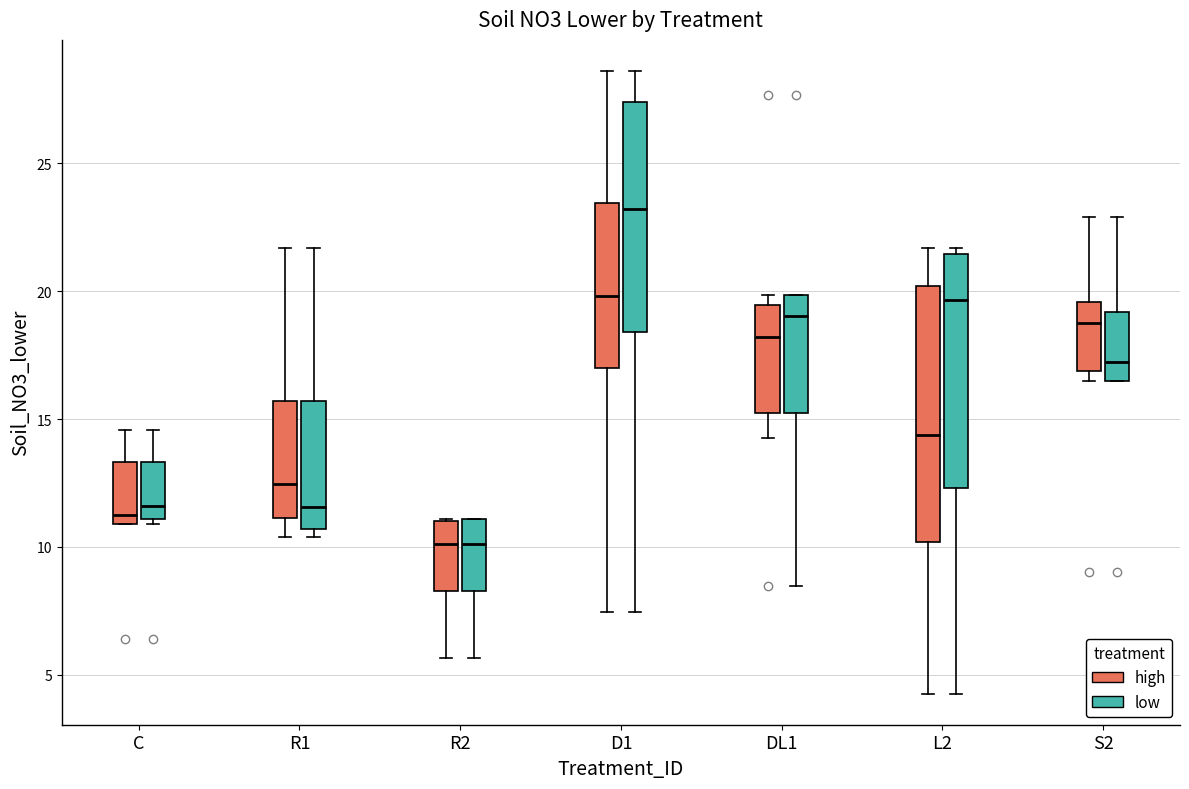

Where is the upper edge of the box for R2 (low) on the y-axis? The values are not printed on the chart, so give them approximately, as read against the axis.

11.0